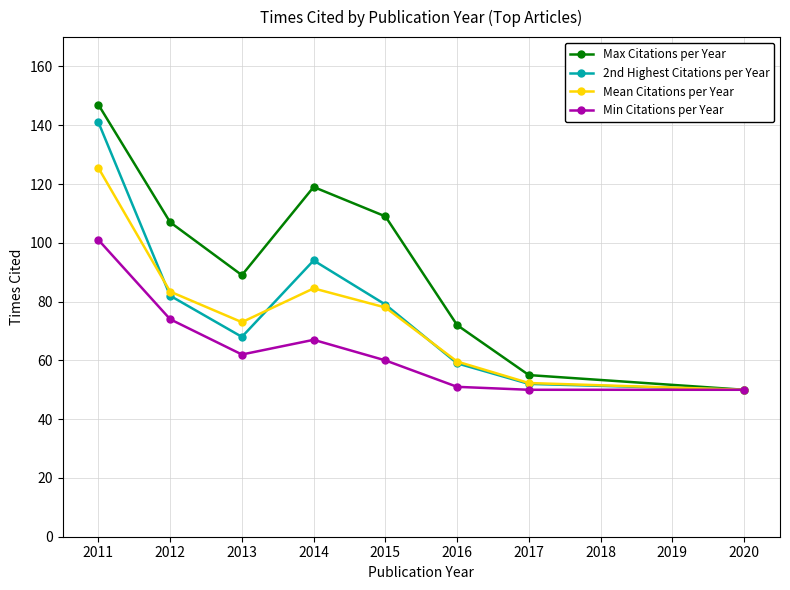

At how many categories does at least one series exceed 144?

1